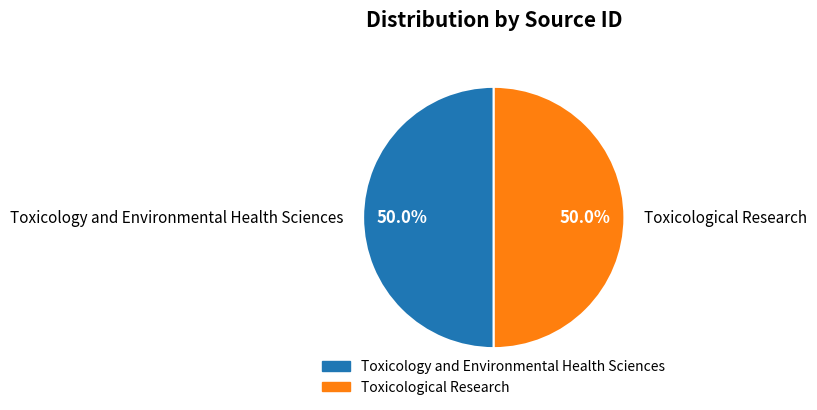

To the nearest percent, what is the combined percentage of Toxicological Research and Toxicology and Environmental Health Sciences?

100%